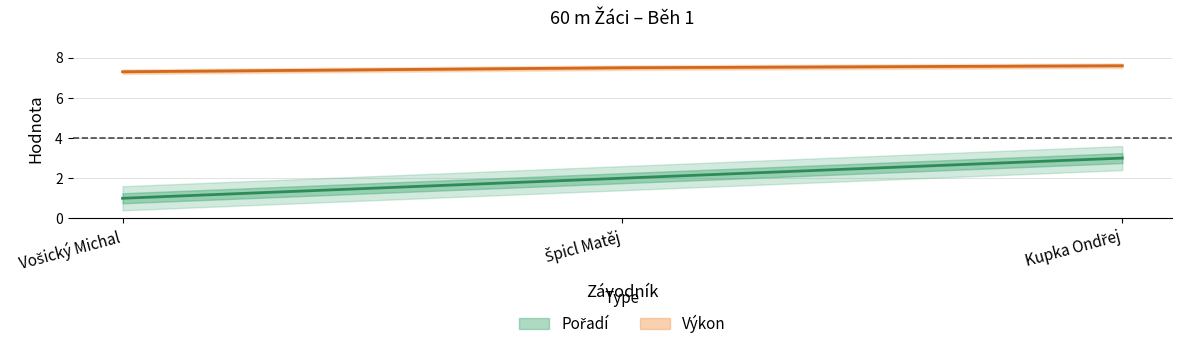

What position from the right is Vošický Michal?

3